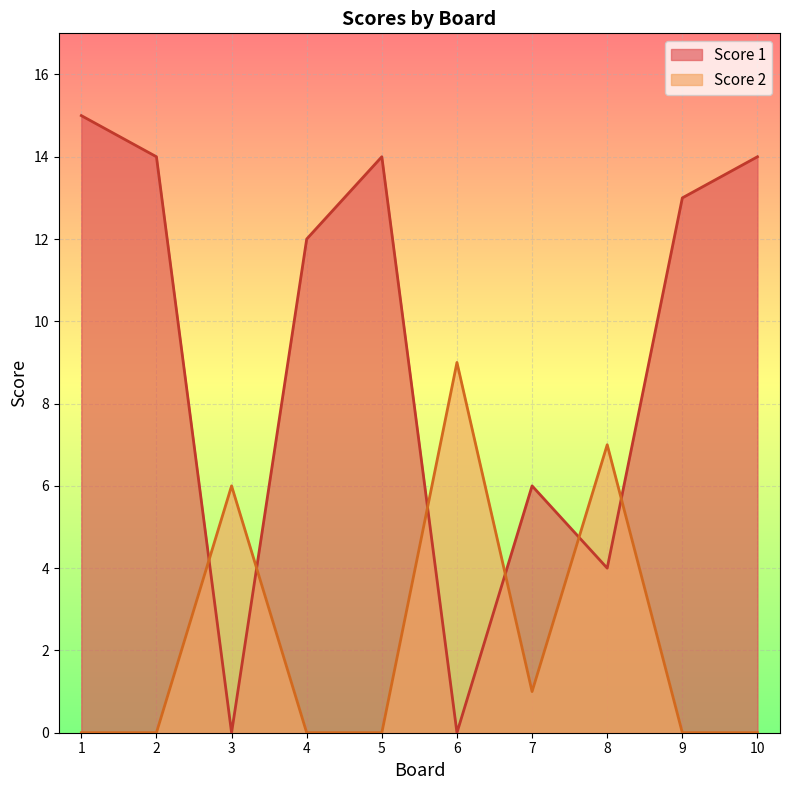

At which label is Score 1 closest to 7?

7